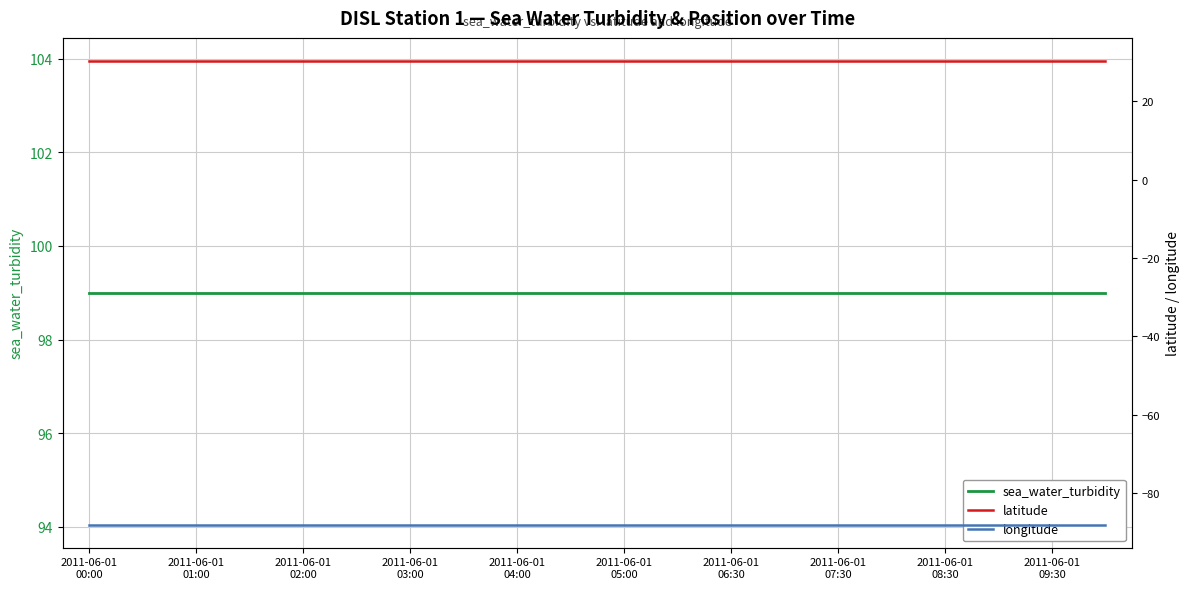

What is the label of the 14th point from the right?

2011-06-01 03:00